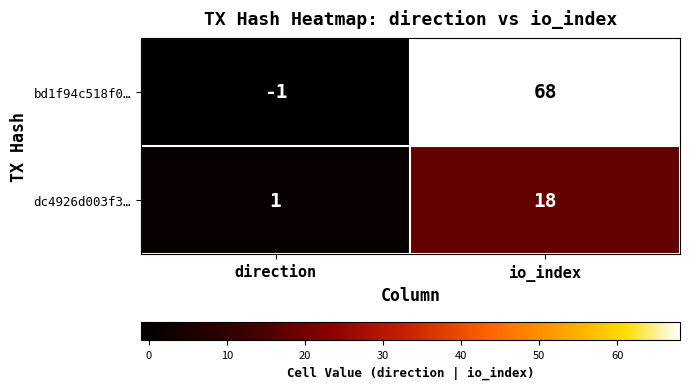

What is the approximate value of bd1f94c518f0… at io_index?

68